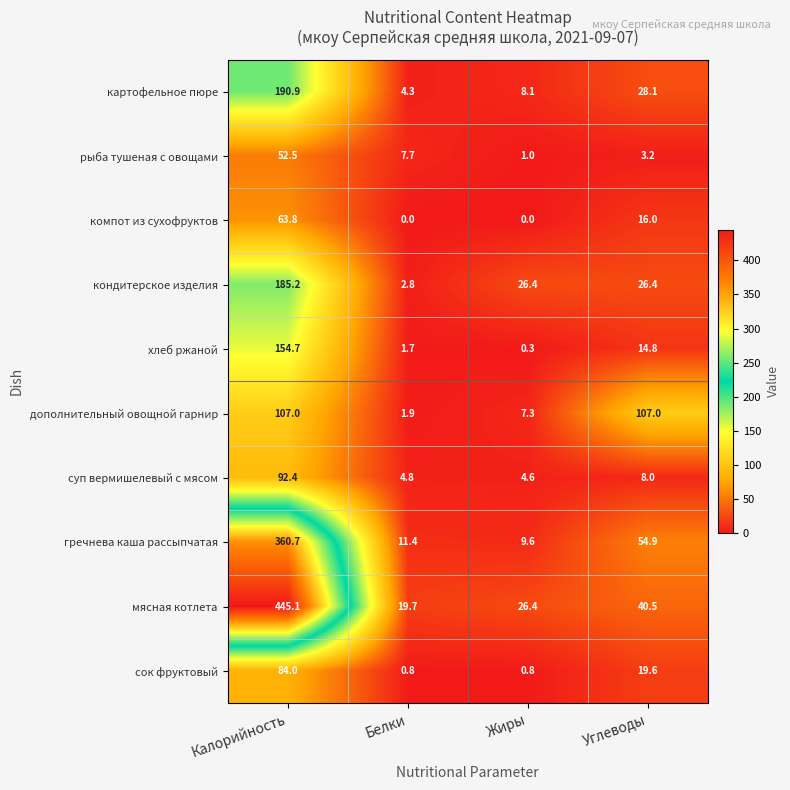

What is the spread (max minus min) of values at Калорийность?

392.6